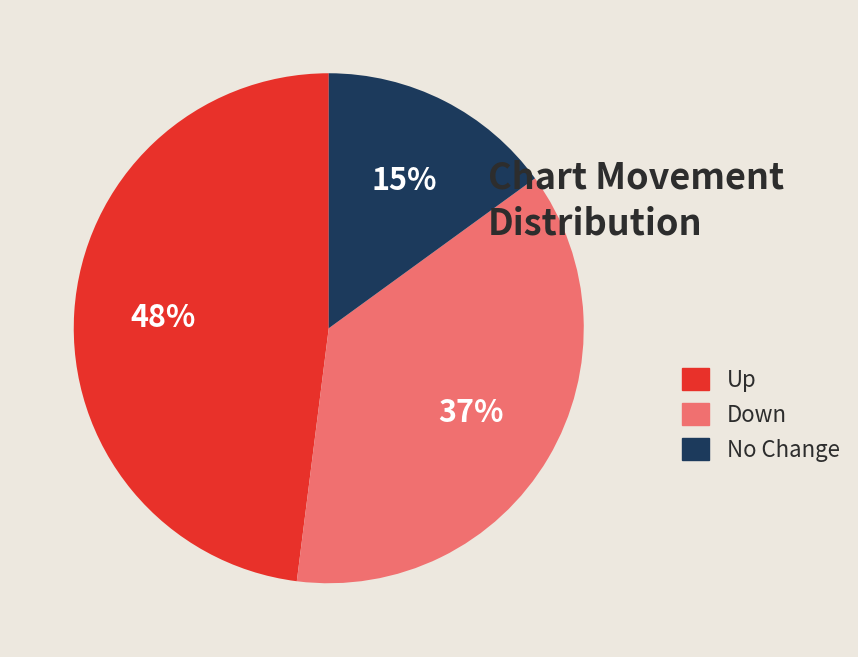

To the nearest percent, what is the combined percentage of Down and No Change?

52%